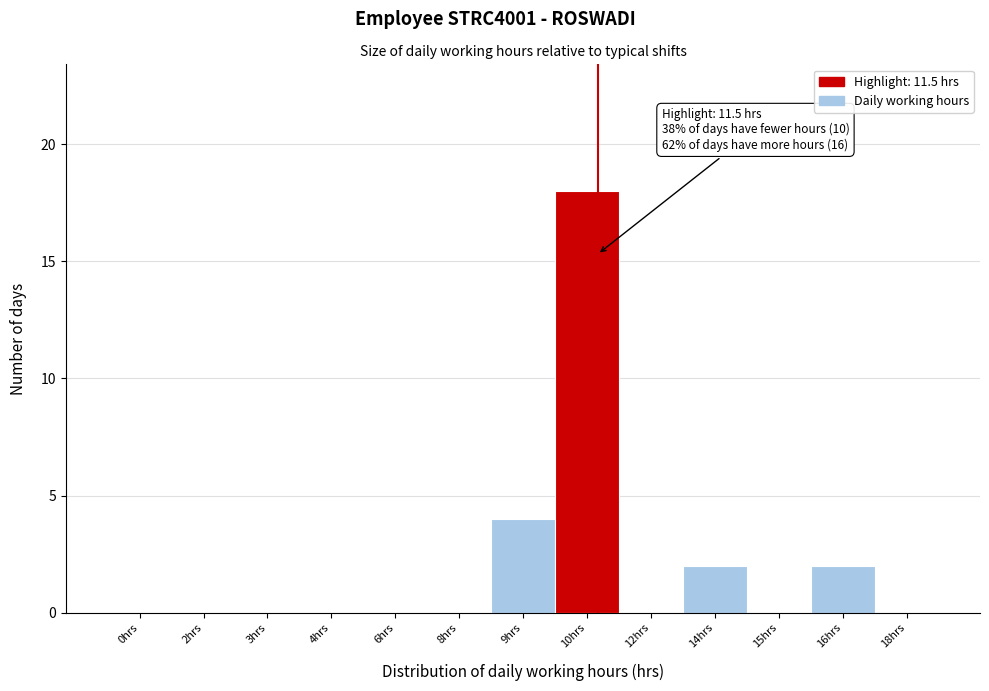

Reading left to right, what are all the values shown in this chart?

0hrs=0	2hrs=0	3hrs=0	4hrs=0	6hrs=0	8hrs=0	9hrs=4	10hrs=18	12hrs=0	14hrs=2	15hrs=0	16hrs=2	18hrs=0